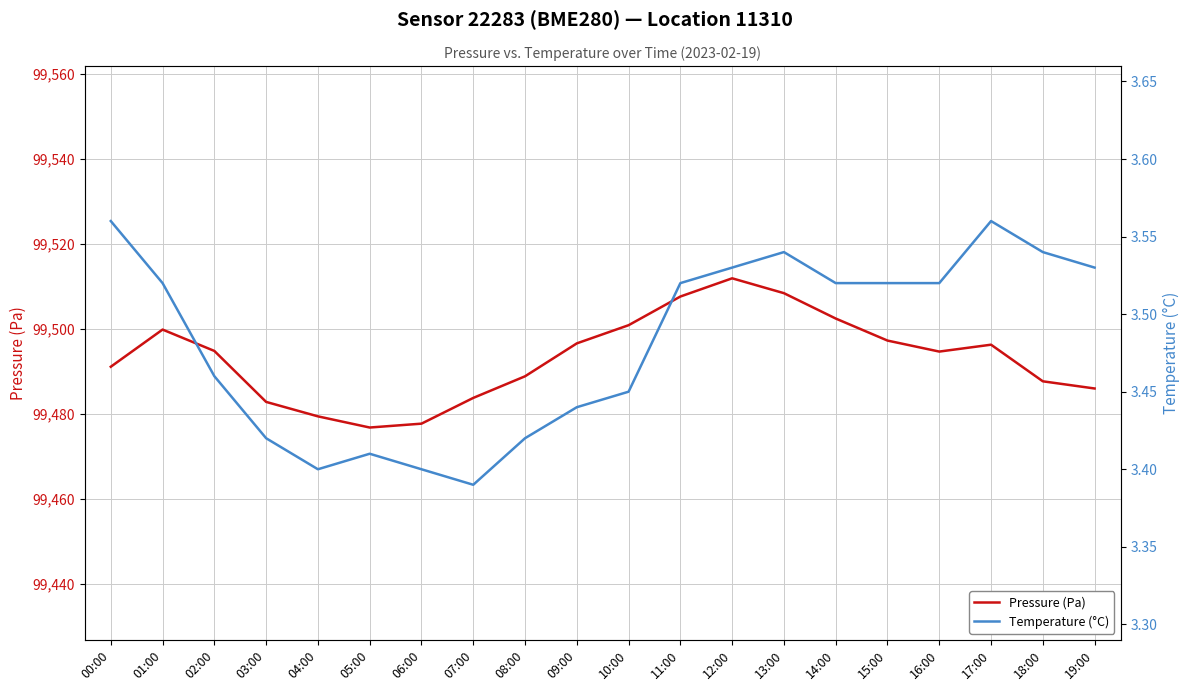

True or false: Temperature (°C) has a value of 3.5 at 10:00.

True